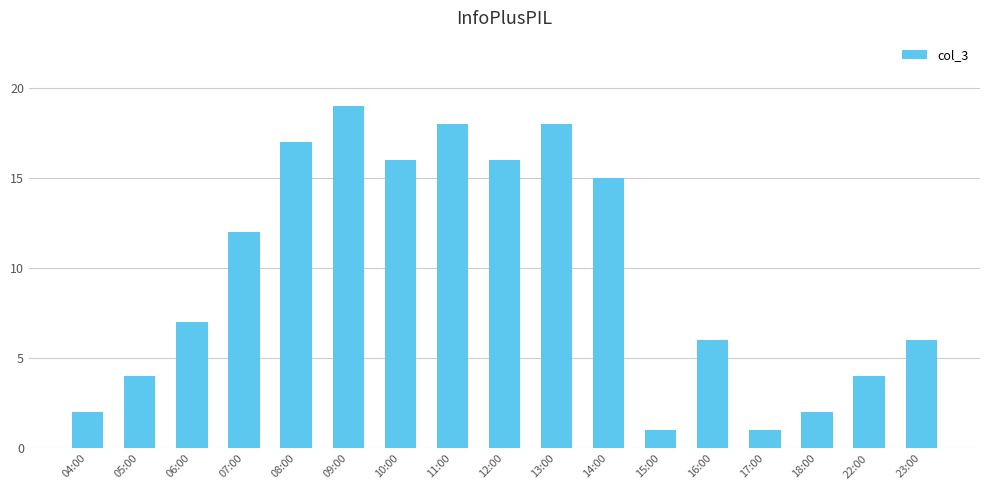

What is the difference between the maximum and minimum values?

18